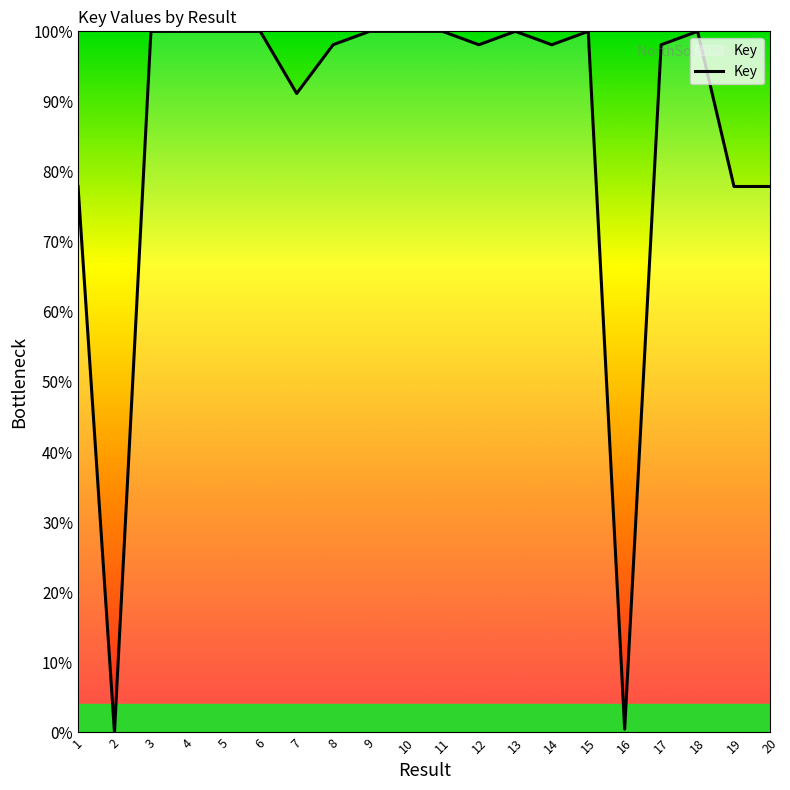

What is the greatest value displayed?

100.0